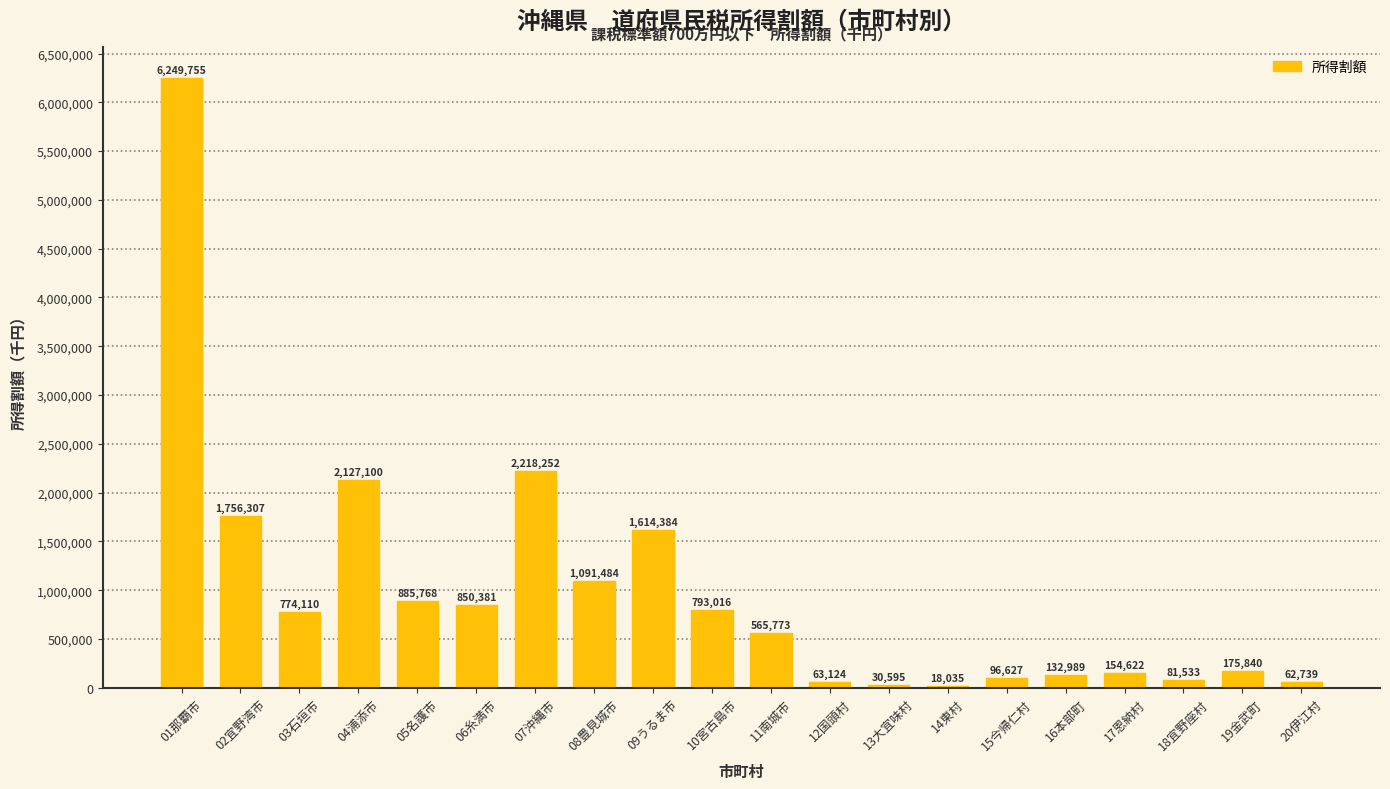

What is the change in value from 02宜野湾市 to 15今帰仁村?

-1659680